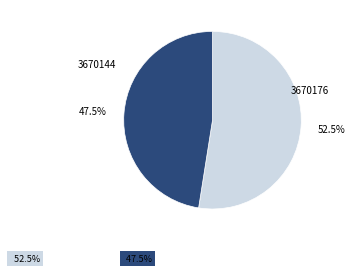

To the nearest percent, what is the difference between the largest and smallest slice percentages?

5%